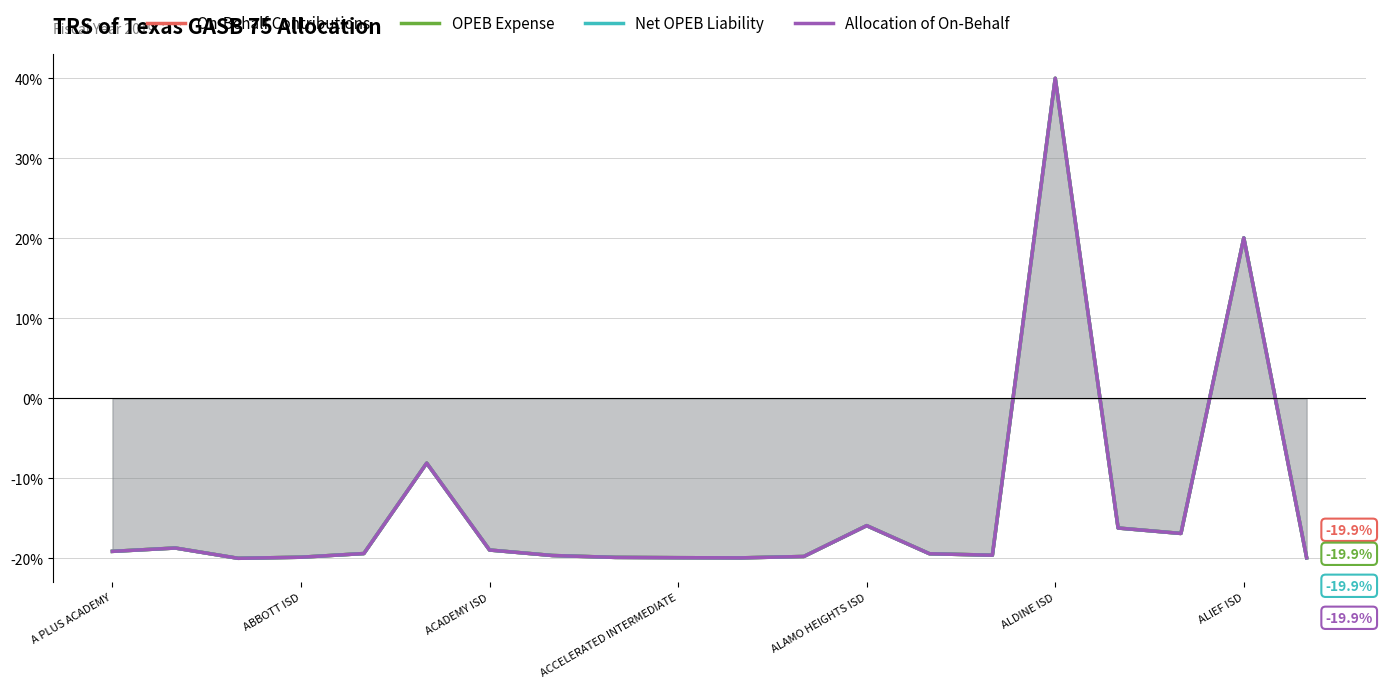

Reading left to right, list all the values displayed in this chart.

On-Behalf Contributions: -19.1	-18.7	-20.0	-19.9	-19.4	-8.1	-19.0	-19.7	-19.9	-19.9	-19.9	-19.8	-15.9	-19.4	-19.6	40.0	-16.2	-16.9	20.1	-19.9
OPEB Expense: -19.1	-18.7	-20.0	-19.9	-19.4	-8.1	-19.0	-19.7	-19.9	-19.9	-19.9	-19.8	-15.9	-19.4	-19.6	40.0	-16.2	-16.9	20.1	-19.9
Net OPEB Liability: -19.1	-18.7	-20.0	-19.9	-19.4	-8.1	-19.0	-19.7	-19.9	-19.9	-19.9	-19.8	-15.9	-19.4	-19.6	40.0	-16.2	-16.9	20.1	-19.9
Allocation of On-Behalf: -19.1	-18.7	-20.0	-19.9	-19.4	-8.1	-19.0	-19.7	-19.9	-19.9	-19.9	-19.8	-15.9	-19.4	-19.6	40.0	-16.2	-16.9	20.1	-19.9